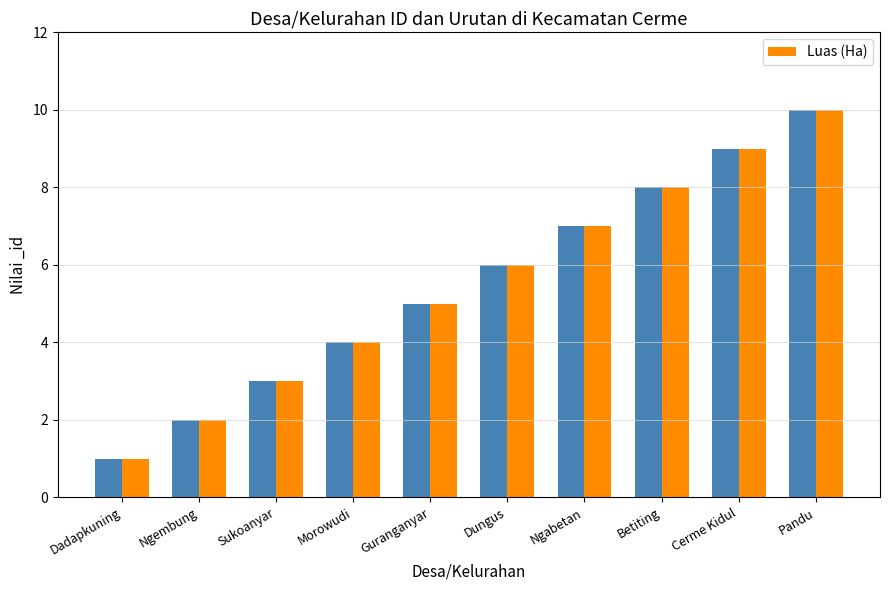

What is the change in value from Dungus to Ngabetan?

+1